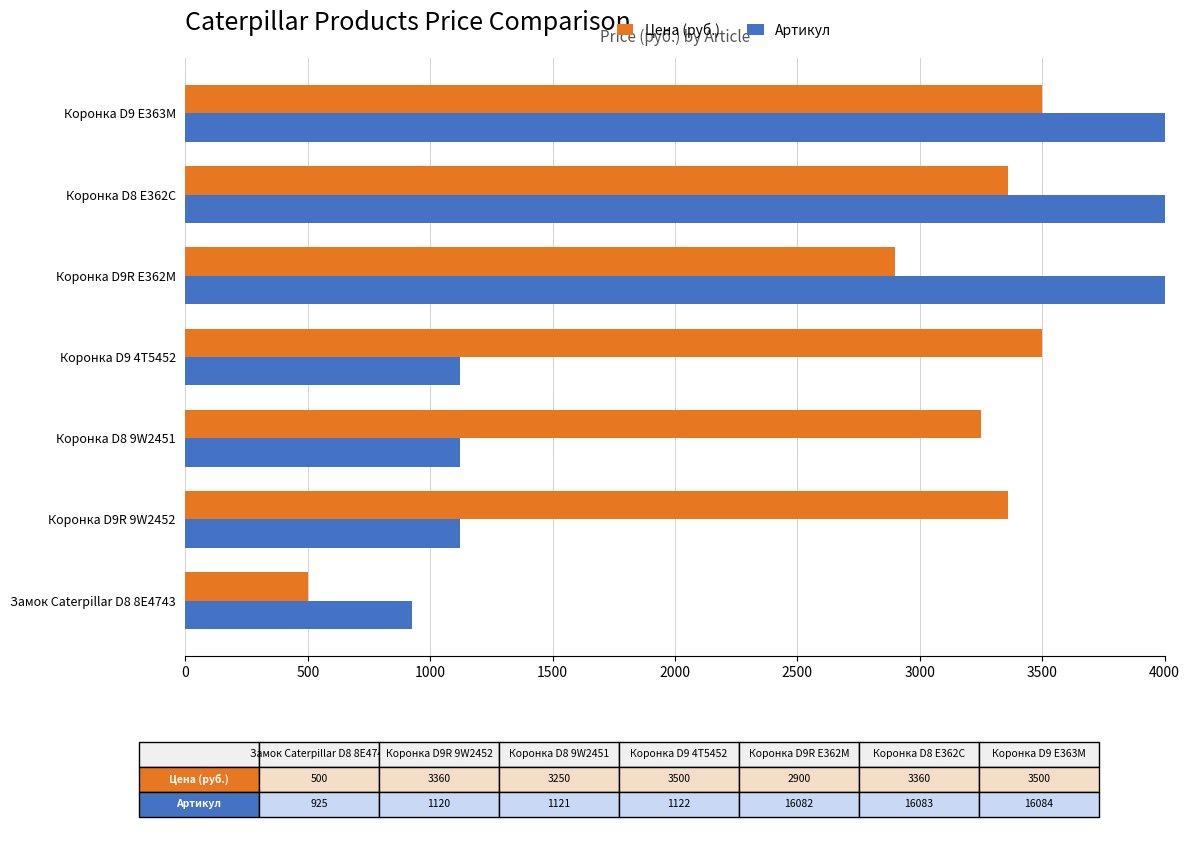

What is the difference between the maximum and minimum values in the Артикул series?

15159